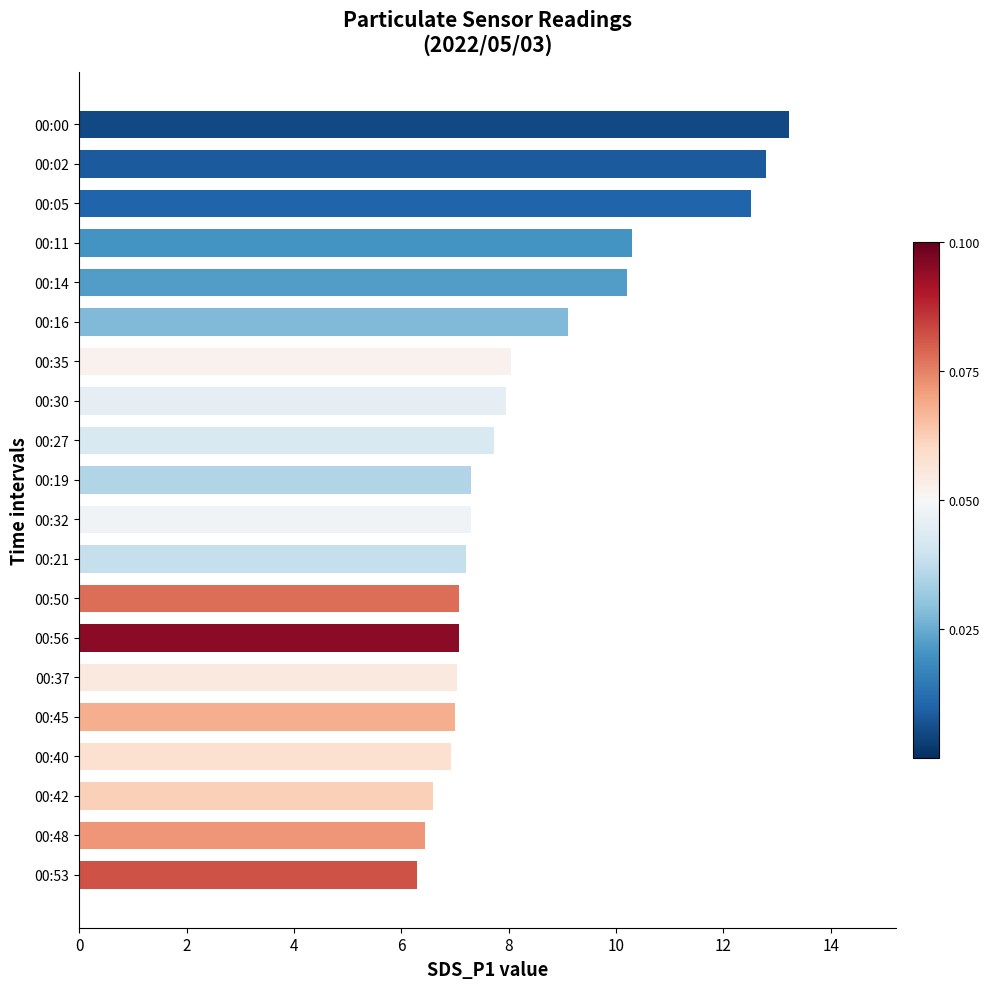

What is the change in value from 00:02 to 00:16?

-3.7